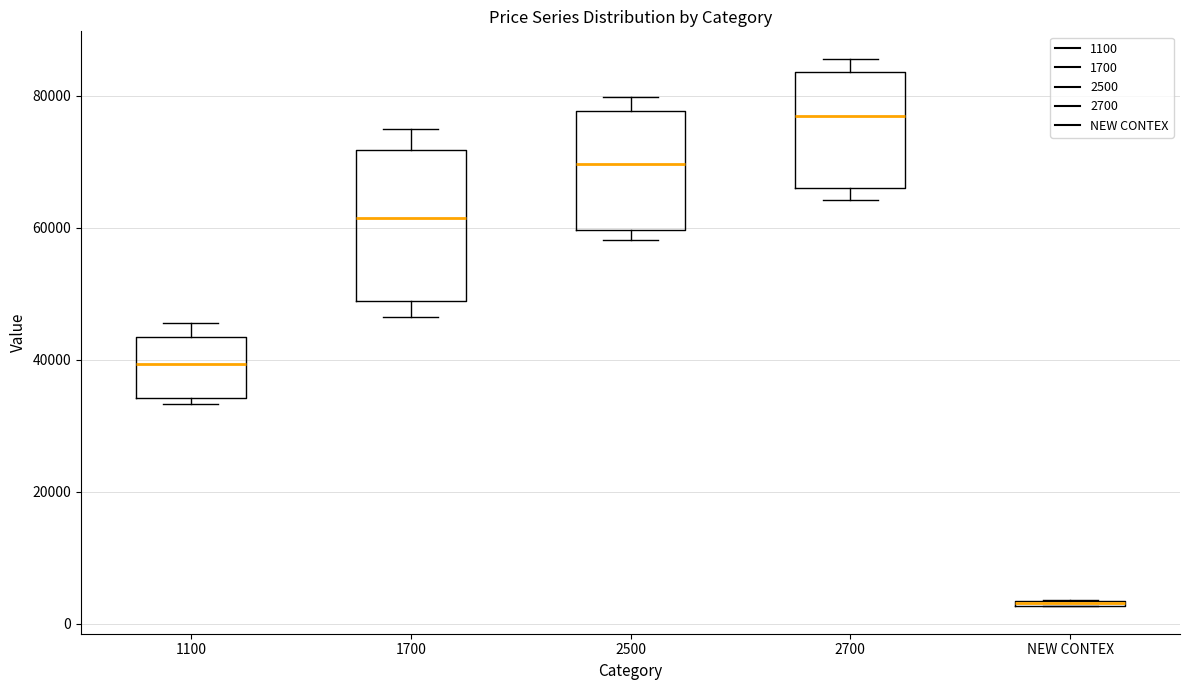

Where is the upper edge of the box for 1700 on the y-axis? The values are not printed on the chart, so give them approximately, as read against the axis.

72000